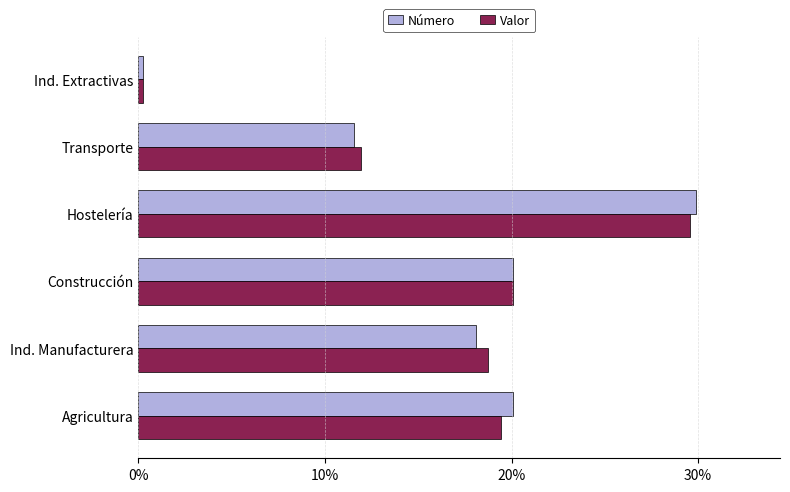

What is the maximum value shown in the chart?

29.9